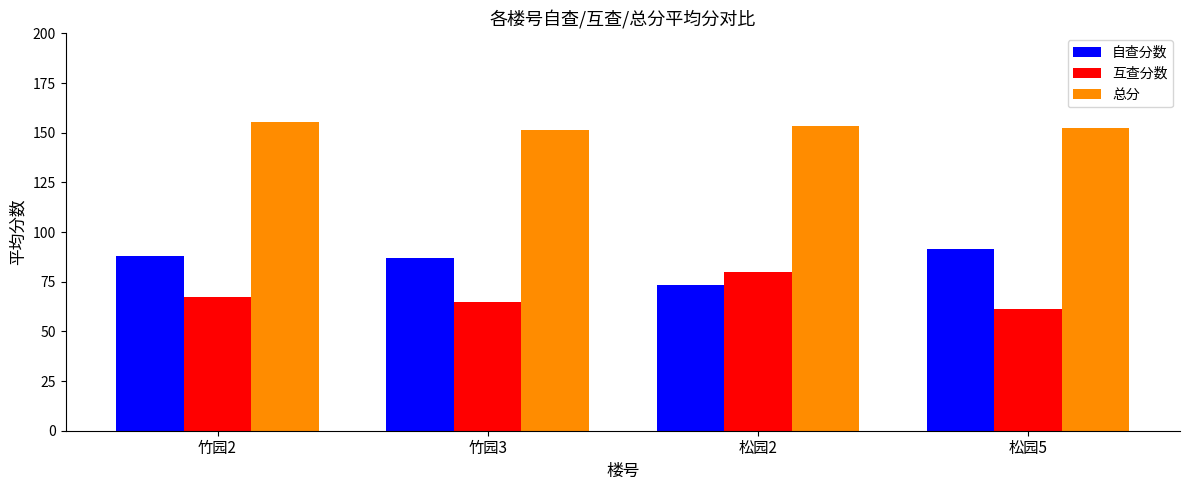

What is the sum of the 总分 values at 松园2 and 竹园2?

308.9